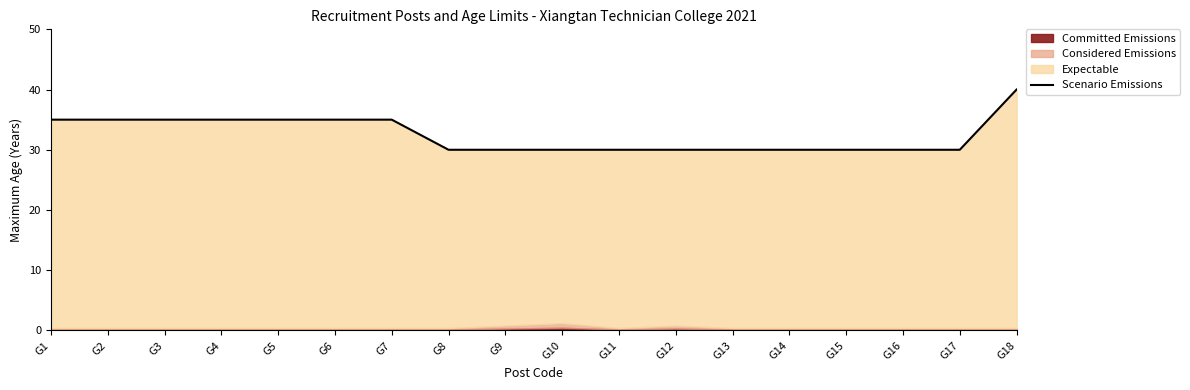

Between G15 and G2, which is larger?

G2